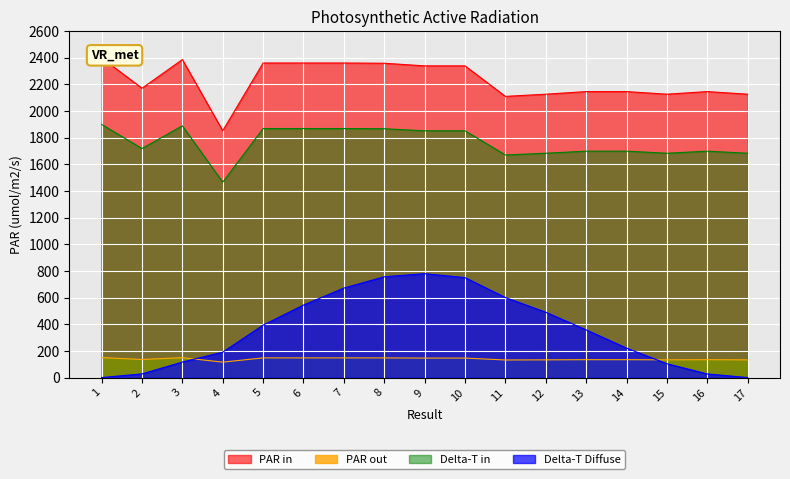

Approximately how many times larger is the value at 9 compared to 8?

1.0